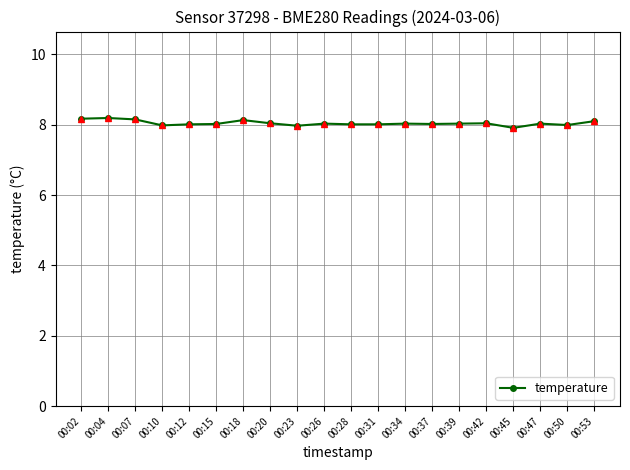

What is the difference between the maximum and minimum values?

0.3